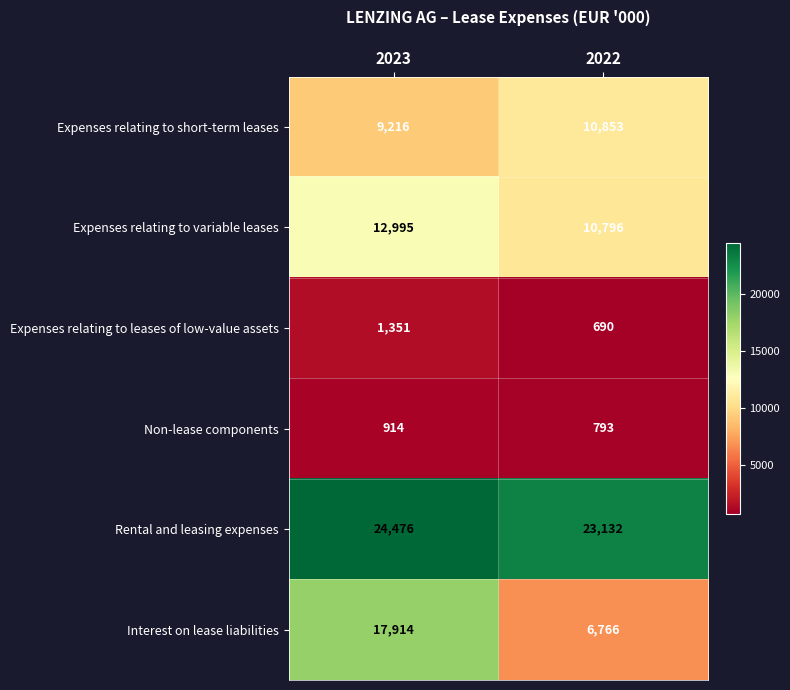

At which label does Expenses relating to leases of low-value assets reach its minimum?

2022